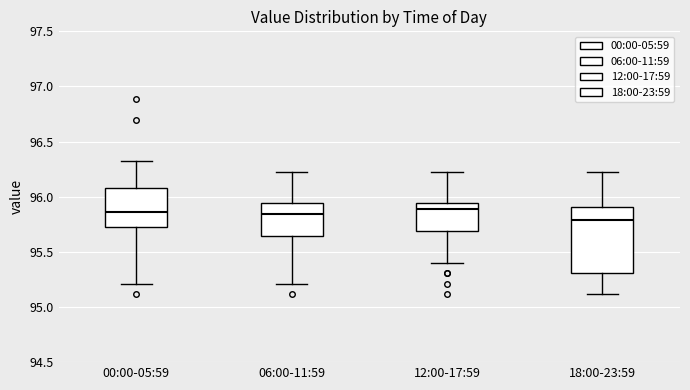

Comparing the boxes themselves (not the whiskers), which one is the tallest?

18:00-23:59